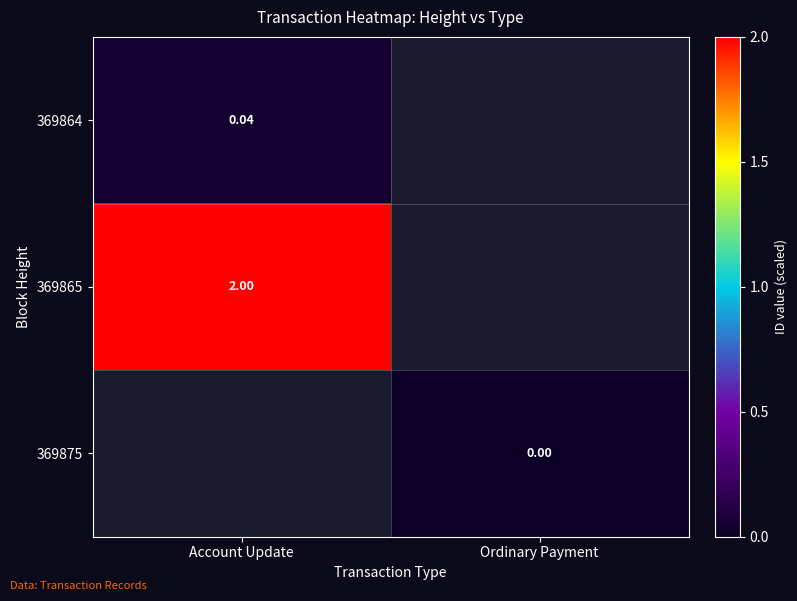

True or false: 369865 has a value of 2.0 at Account Update.

True